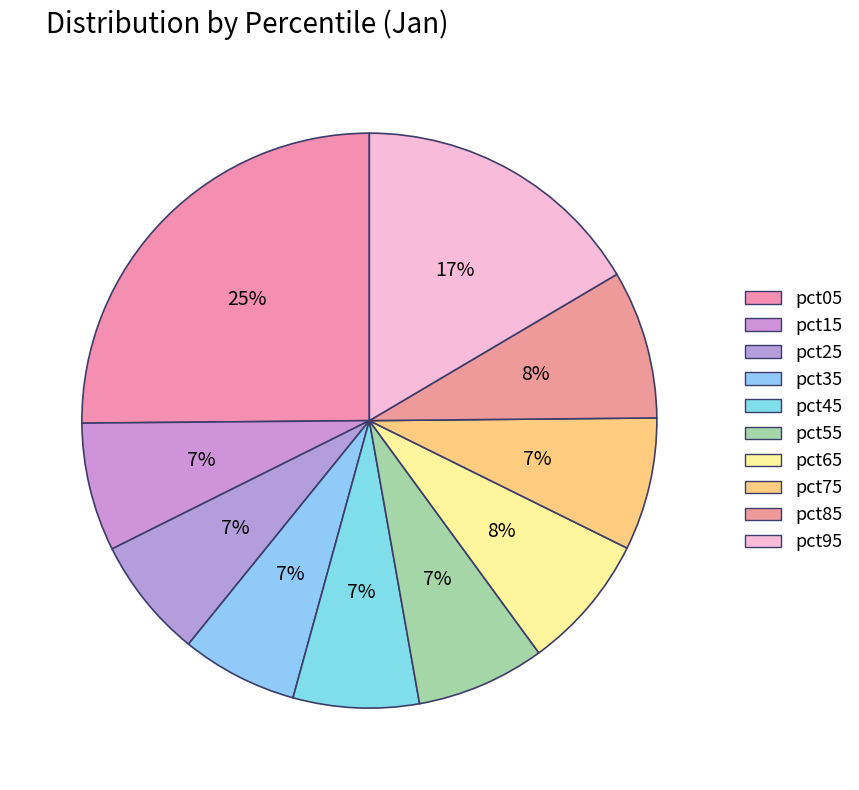

To the nearest percent, what is the combined percentage of pct95 and pct55?

24%